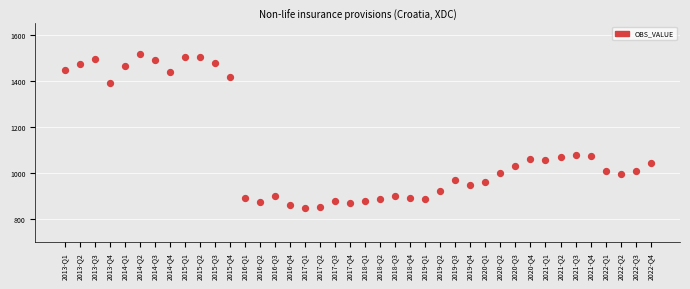

What is the range of Y values (max minus min)?

668.5